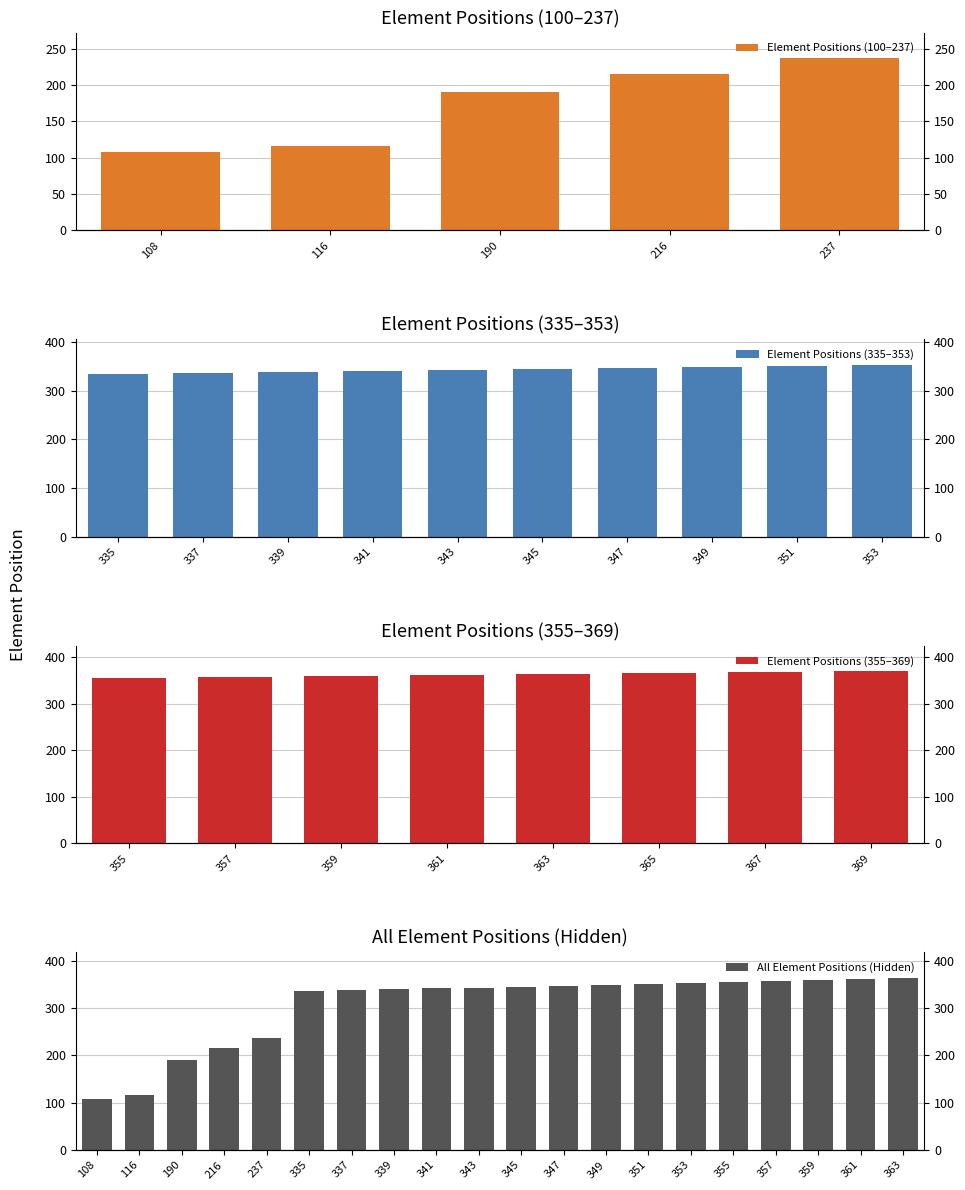

Is it true that the value at 343 is 218?

False